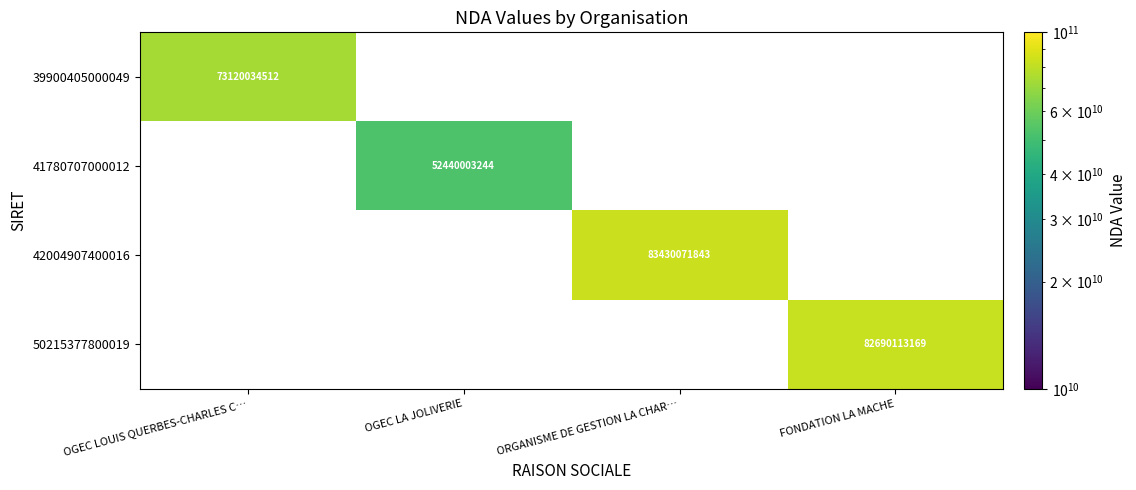

True or false: 39900405000049 has a value of 73120034512 at OGEC LOUIS QUERBES-CHARLES C….

True